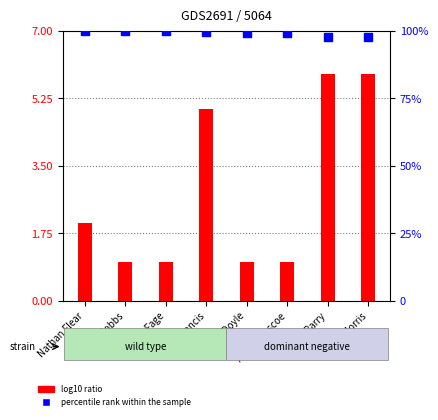

Which series has the widest spread of Y values?

log10 ratio